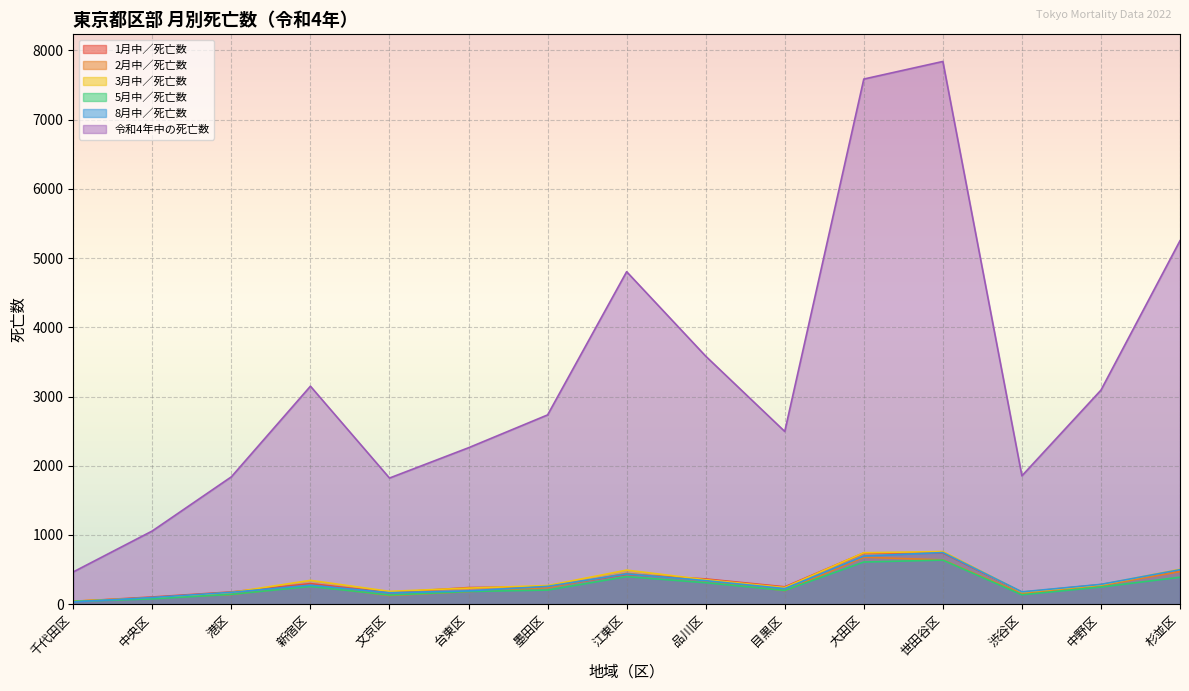

Which series ends up on top after the final intersection of 8月中／死亡数 and 3月中／死亡数?

3月中／死亡数